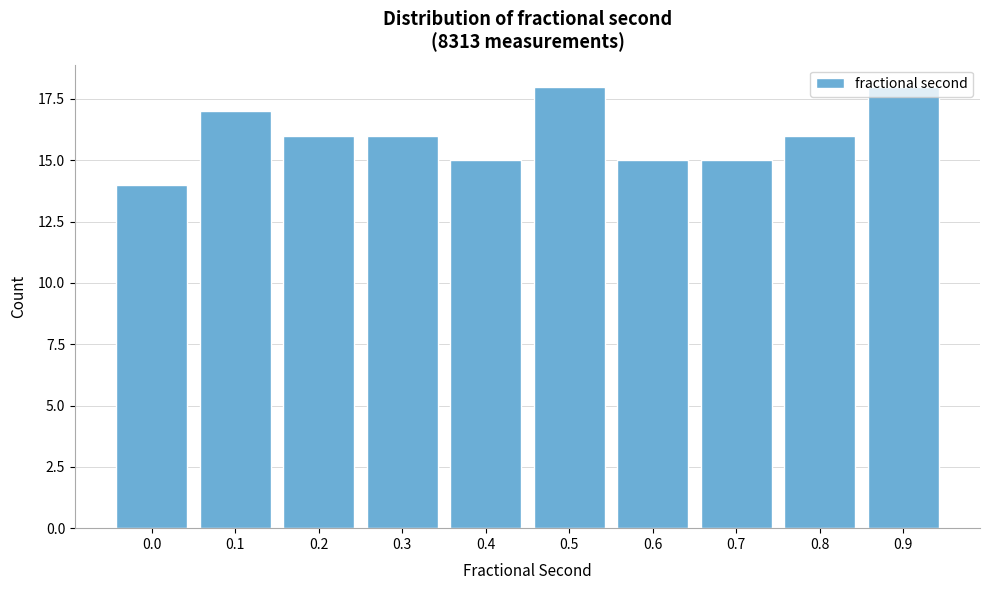

Between 0.7 and 0.5, which is larger?

0.5